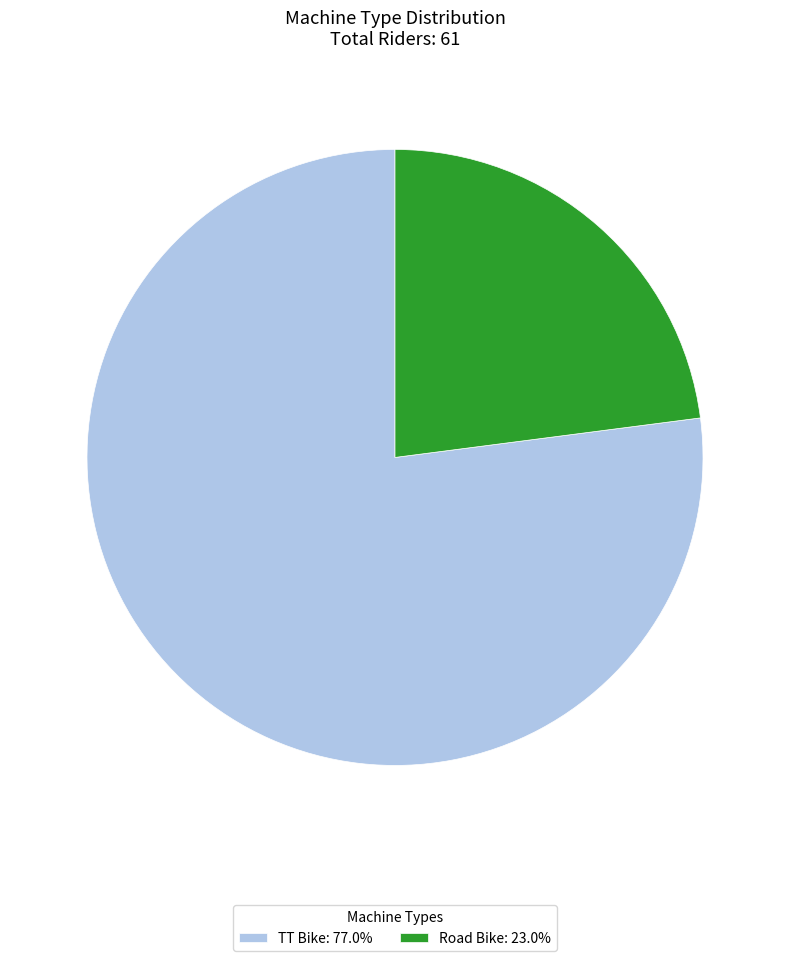

Rank the categories by value from highest to lowest.

TT Bike, Road Bike